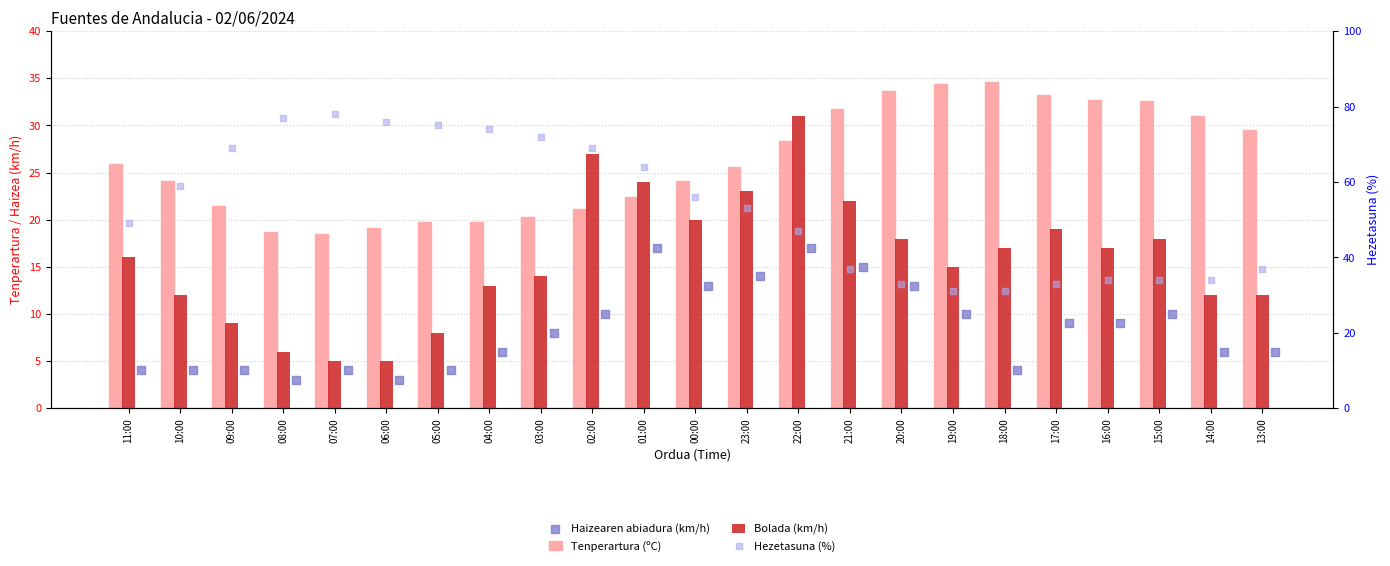

Which series has the largest total across all categories?

Hezetasuna (%)